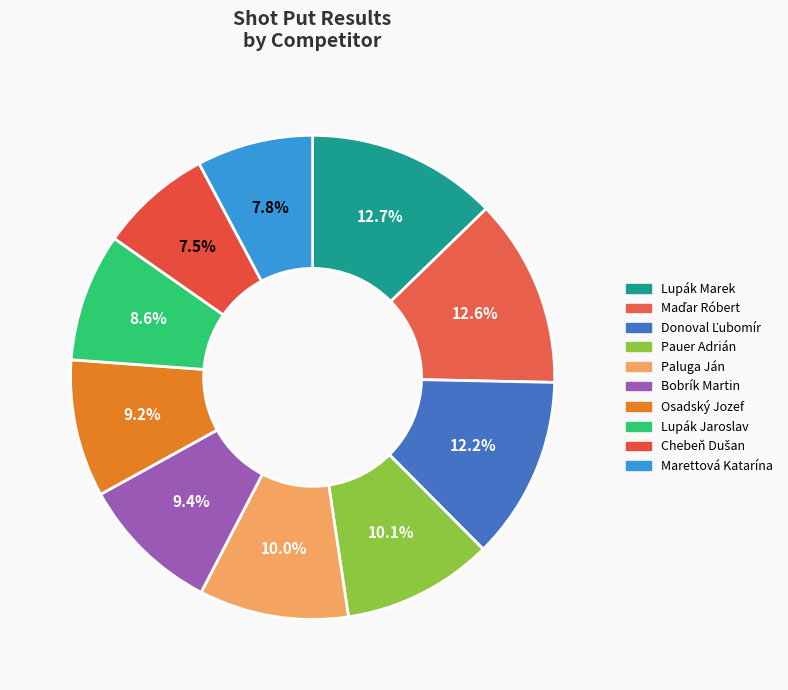

What percentage is NOT represented by Lupák Jaroslav?

91.4%